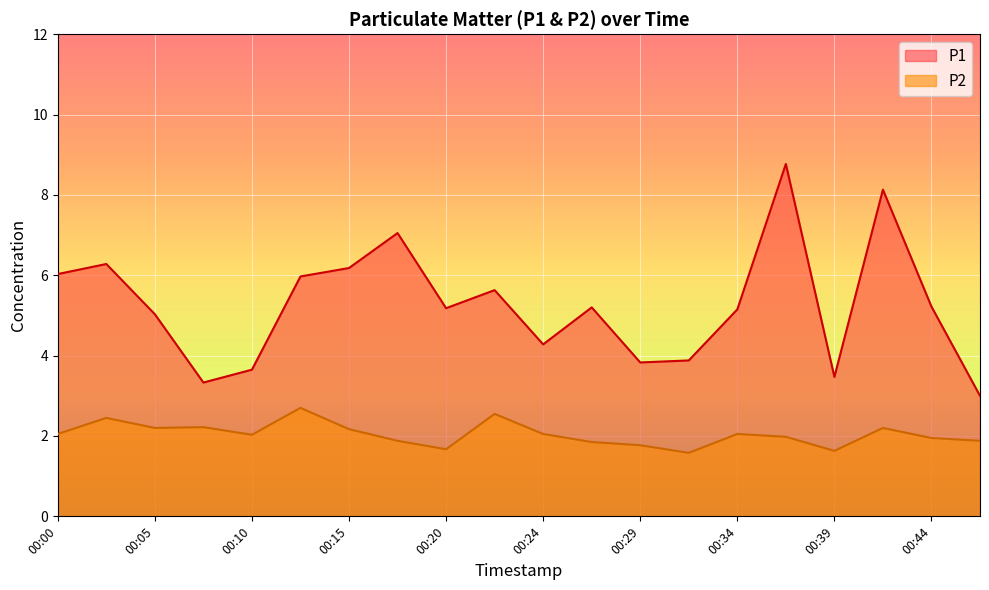

Reading left to right, transcribe all the data shown in this chart.

P1: 00:00=6.0	00:02=6.3	00:05=5.0	00:07=3.3	00:10=3.6	00:12=6.0	00:15=6.2	00:17=7.0	00:20=5.2	00:22=5.6	00:24=4.3	00:27=5.2	00:29=3.8	00:32=3.9	00:34=5.2	00:37=8.8	00:39=3.5	00:41=8.1	00:44=5.2	00:46=3.0
P2: 00:00=2.0	00:02=2.5	00:05=2.2	00:07=2.2	00:10=2.0	00:12=2.7	00:15=2.2	00:17=1.9	00:20=1.7	00:22=2.5	00:24=2.0	00:27=1.9	00:29=1.8	00:32=1.6	00:34=2.0	00:37=2.0	00:39=1.6	00:41=2.2	00:44=1.9	00:46=1.9